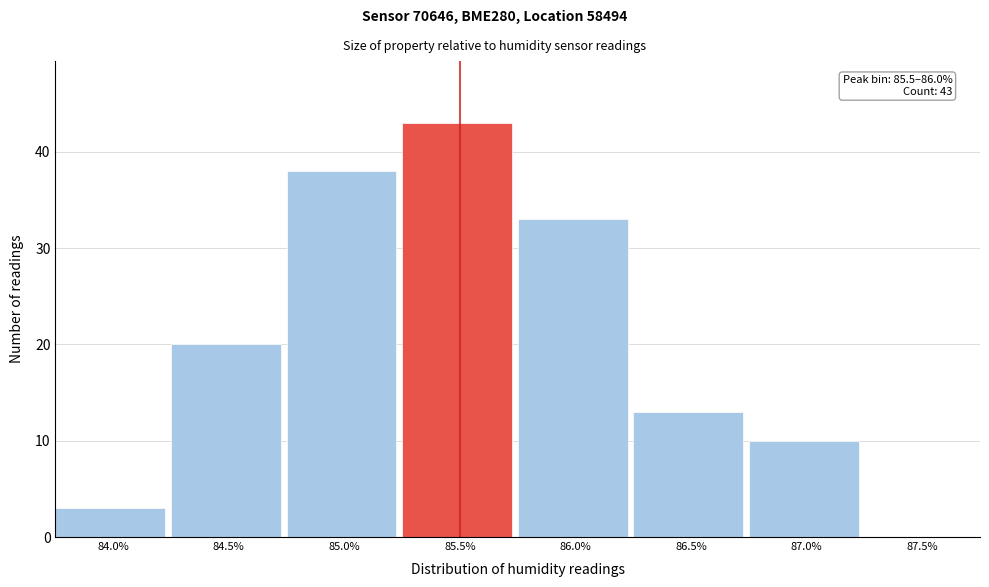

Reading left to right, list all the values displayed in this chart.

84.0%=3	84.5%=20	85.0%=38	85.5%=43	86.0%=33	86.5%=13	87.0%=10	87.5%=0